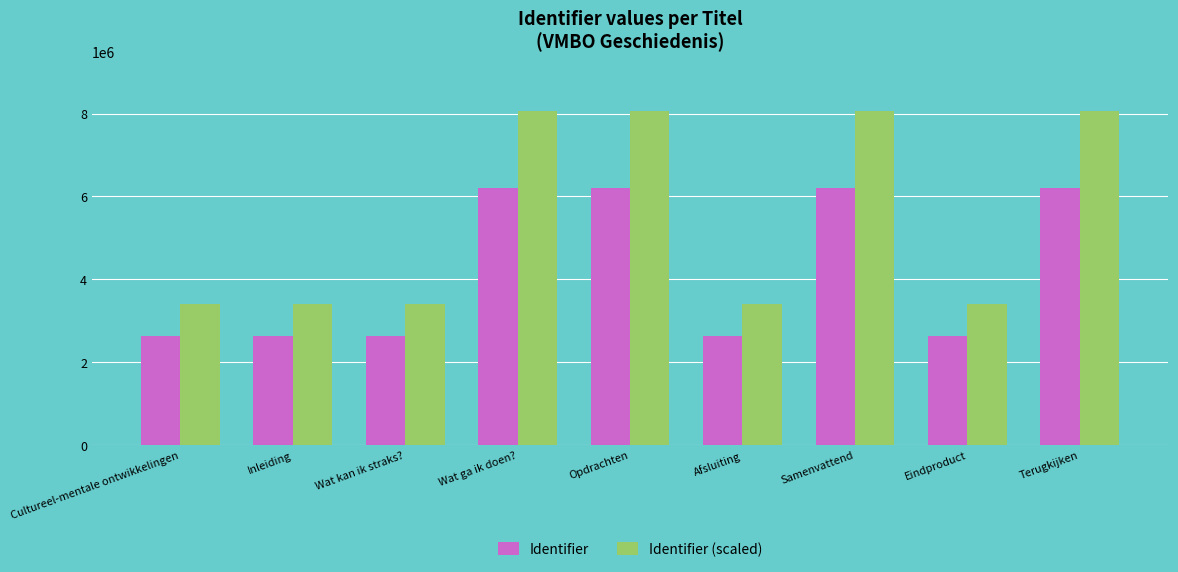

Is it true that Identifier equals 8934007.9 at Samenvattend?

False